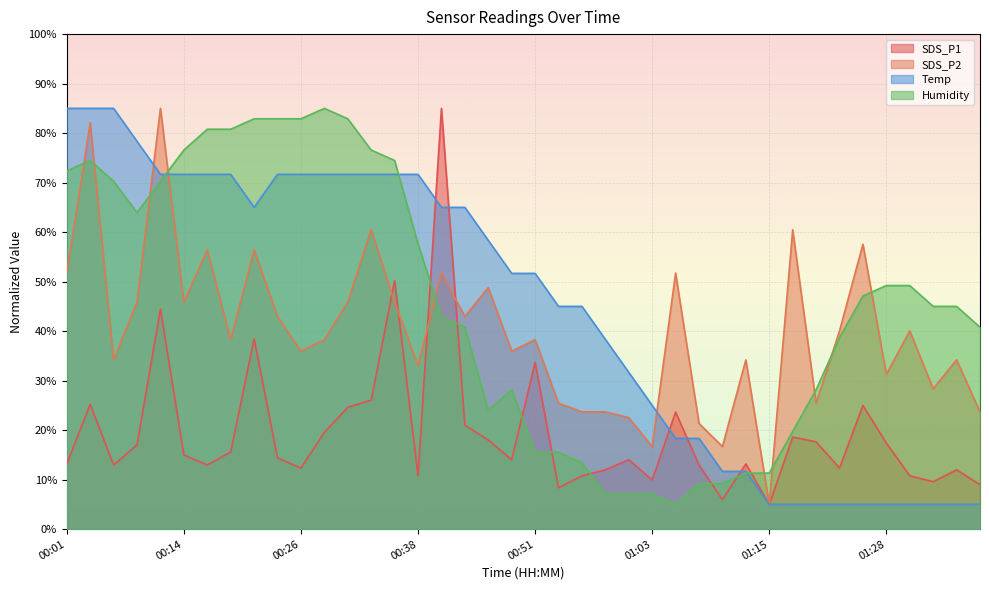

At which category does Humidity reach its first local valley?

00:09